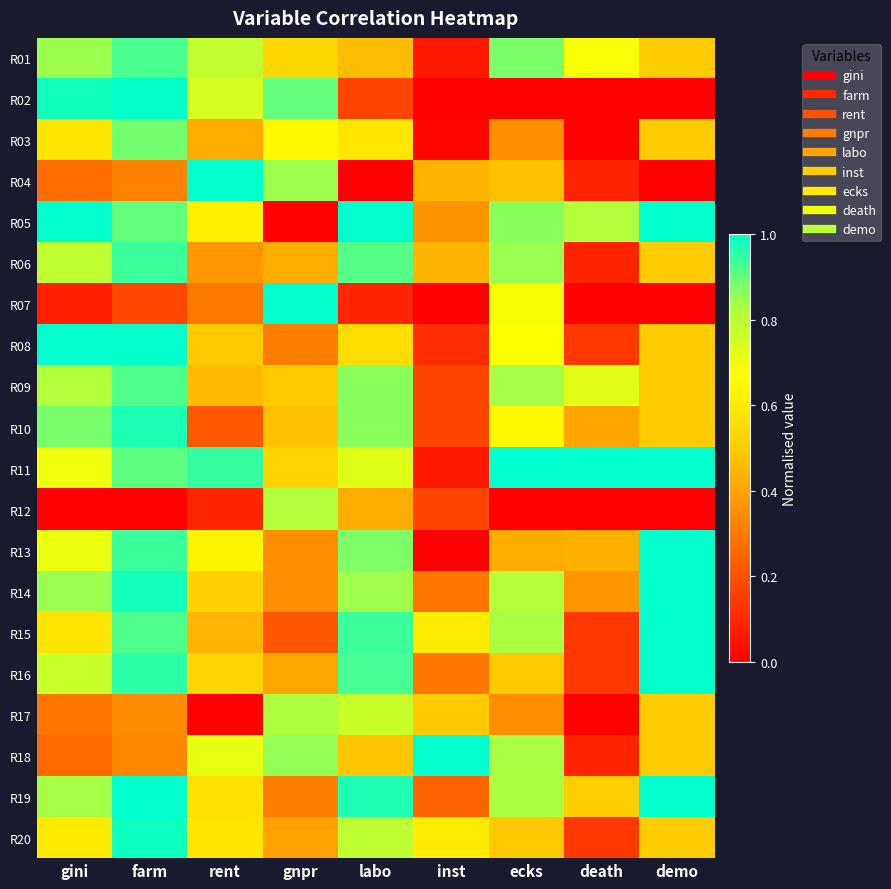

How many data points does each series have?

9